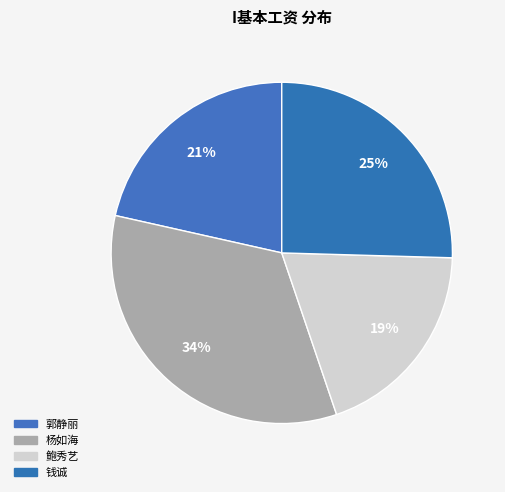

Count the number of slices in the pie.

4